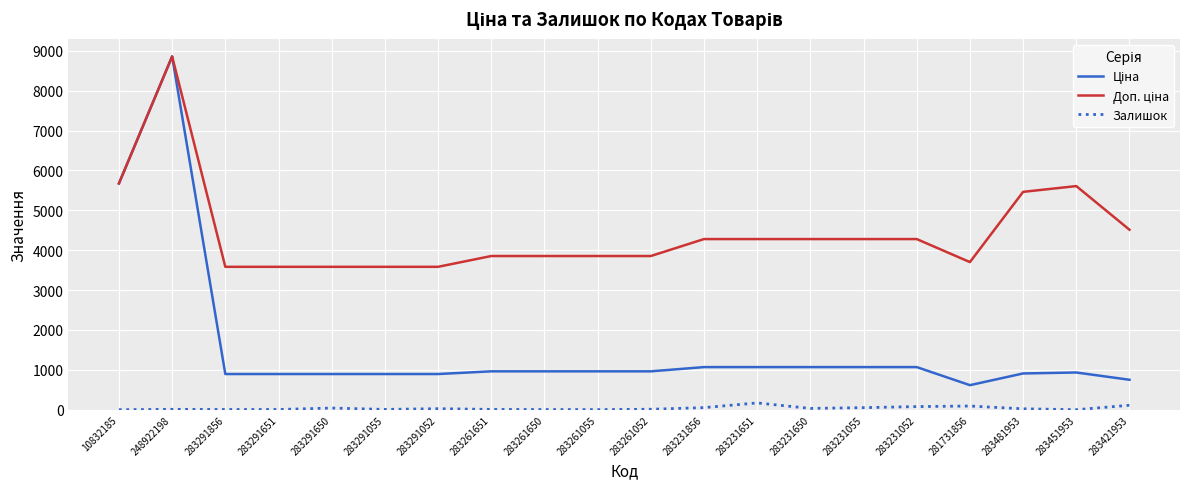

At which category is the sum across all series the highest?

248922198